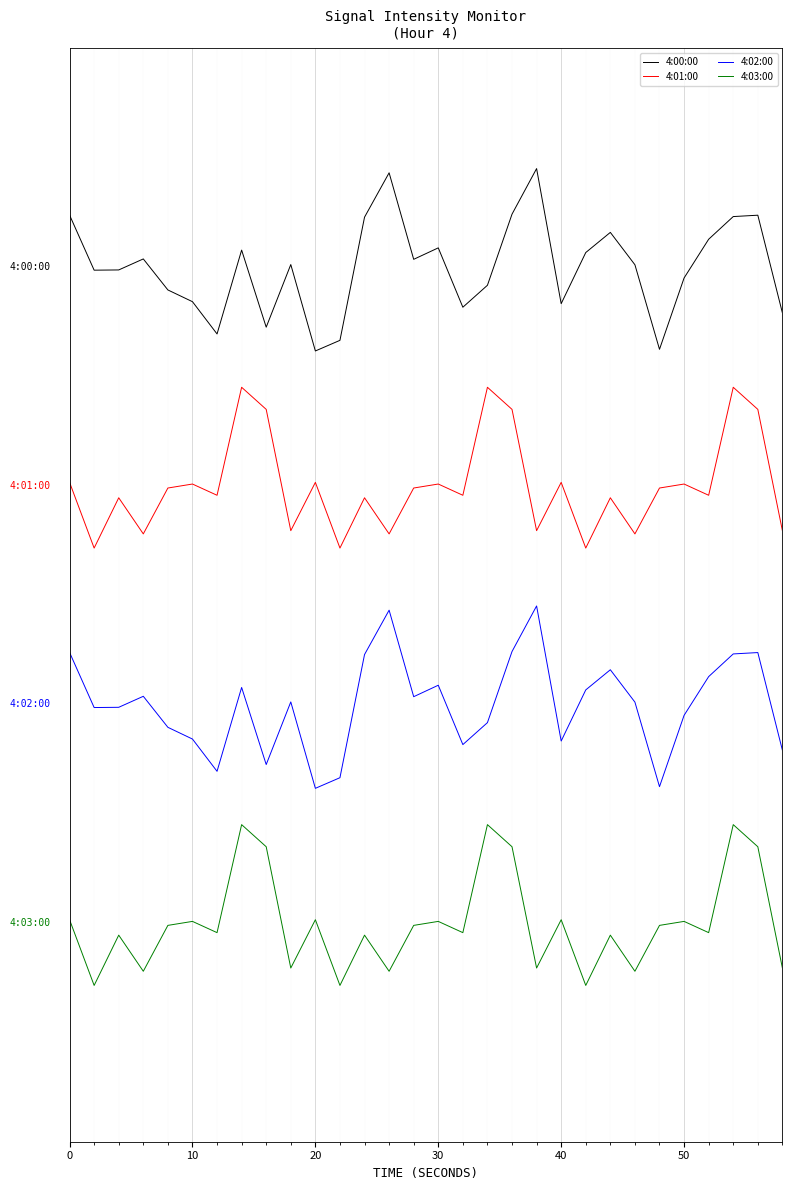

What is the difference between the second highest and minimum values in the 4:03:00 series?

5.9